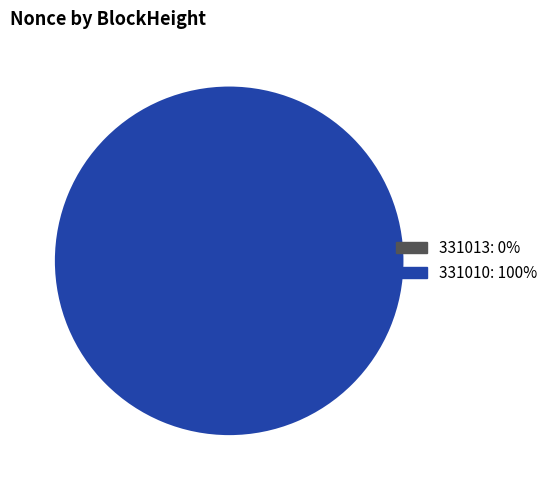

Is it true that 331013 is 0% of the pie?

True